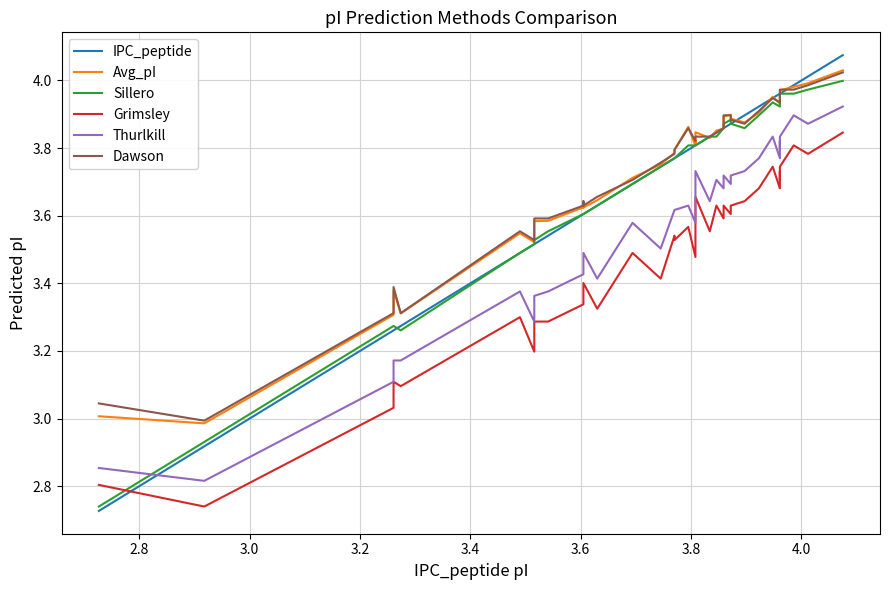

The Thurlkill series shows 4.8 at 11. True or false?

False